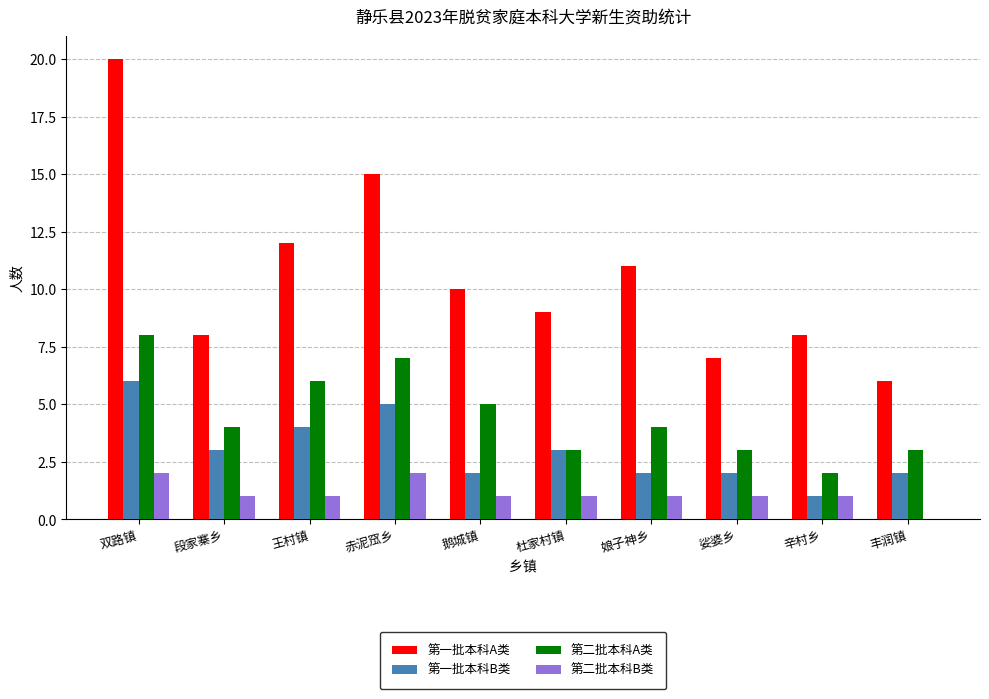

How many series are shown in this chart?

4